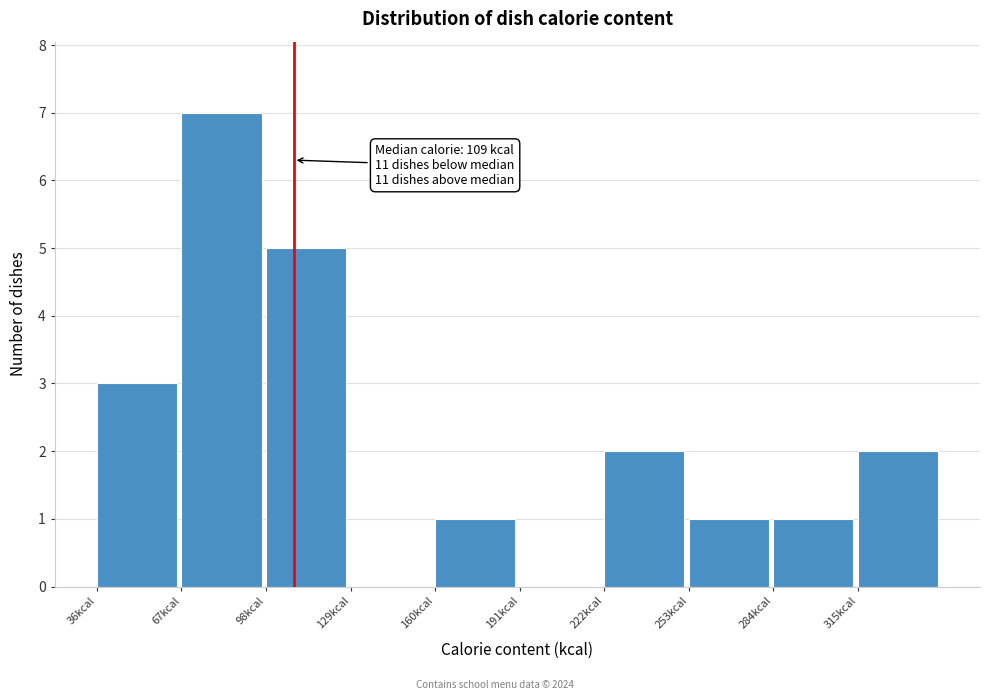

Which range on the x-axis has the tallest bar?

70 to 100